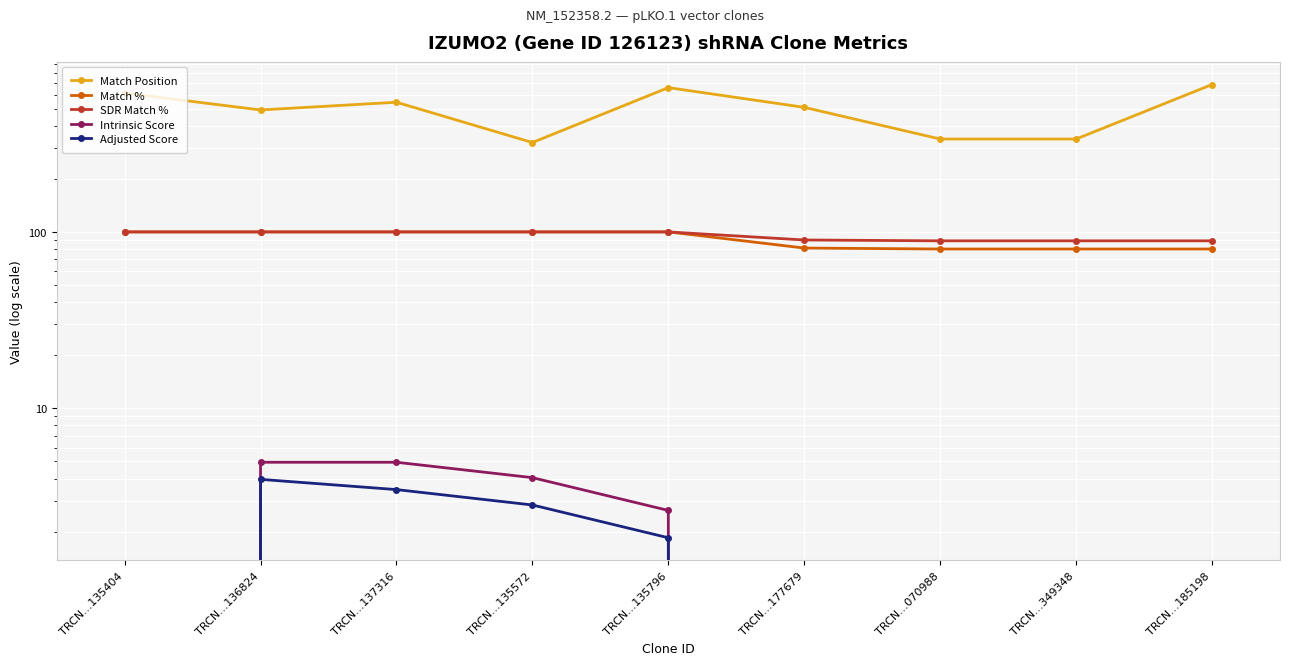

True or false: Intrinsic Score has more than 0 interior local peaks.

False